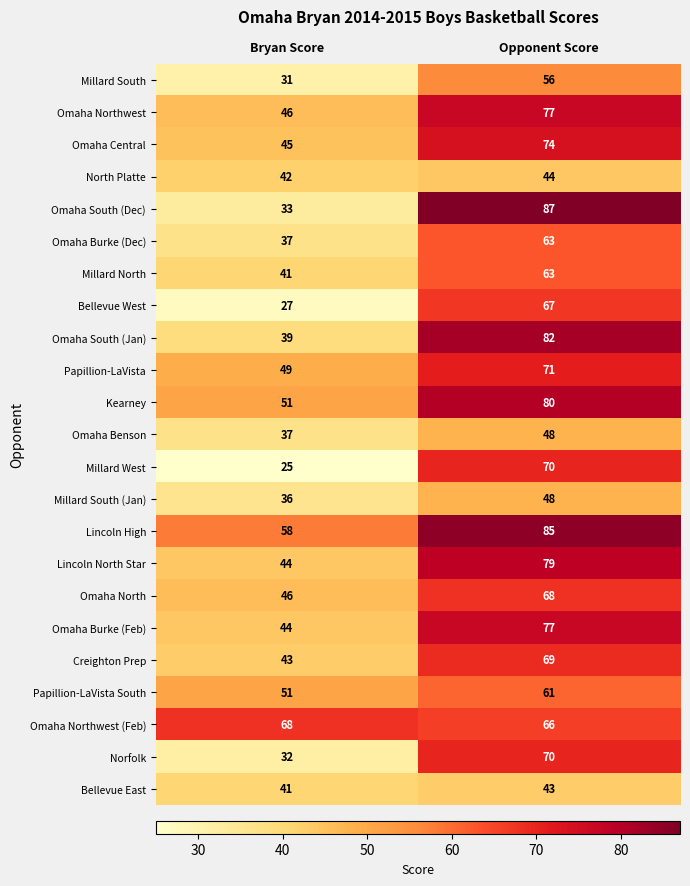

The value of Omaha Central at Bryan Score is 27. True or false?

False